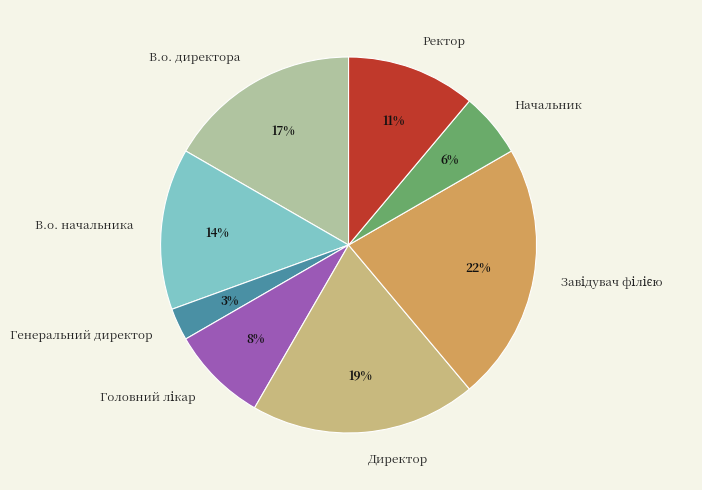

Is there any slice that represents more than half of the pie?

No